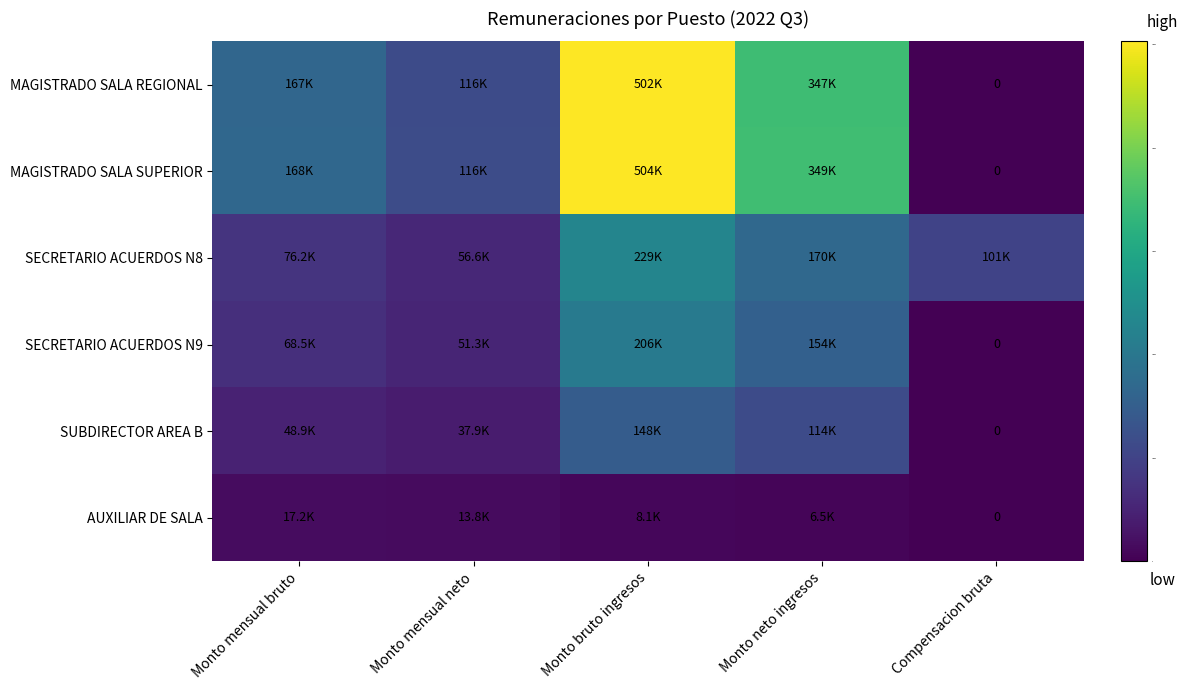

List the series in order of their peak value, highest first.

MAGISTRADO SALA SUPERIOR, MAGISTRADO SALA REGIONAL, SECRETARIO ACUERDOS N8, SECRETARIO ACUERDOS N9, SUBDIRECTOR AREA B, AUXILIAR DE SALA